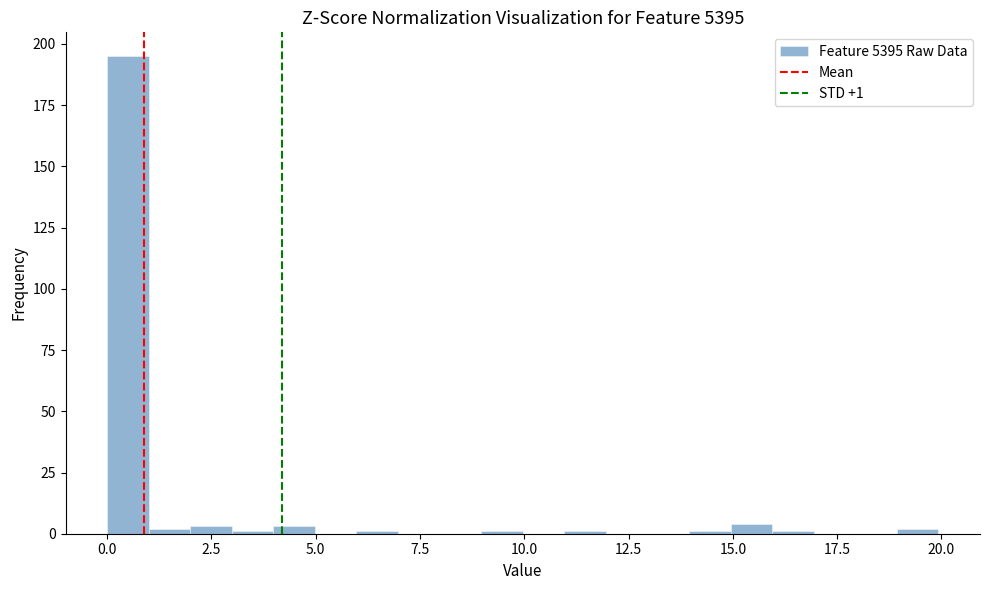

Around what value on the x-axis is the tallest bar? Give the approximate position of its centre, as read against the axis.

0.5